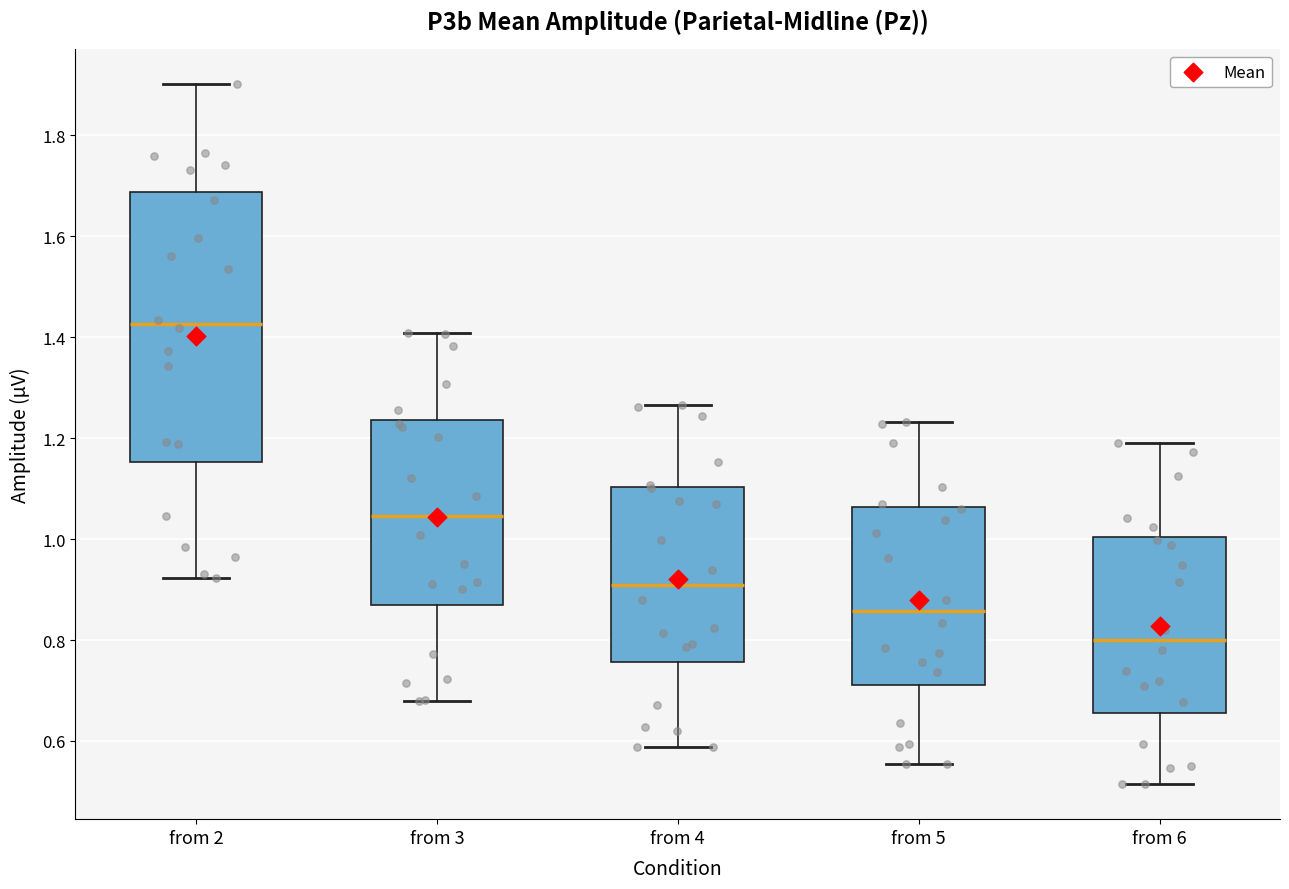

Reading left to right, transcribe this box plot: for each box, give where its median line is, the range the box spans, and where its two whiskers end, as read against the y-axis. The values are not printed on the chart, so give them approximately, as read against the axis.

from 2: median 1.42, box 1.16 to 1.68, whiskers 0.92 to 1.90
from 3: median 1.04, box 0.86 to 1.24, whiskers 0.68 to 1.40
from 4: median 0.90, box 0.76 to 1.10, whiskers 0.58 to 1.26
from 5: median 0.86, box 0.72 to 1.06, whiskers 0.56 to 1.24
from 6: median 0.80, box 0.66 to 1.00, whiskers 0.52 to 1.18